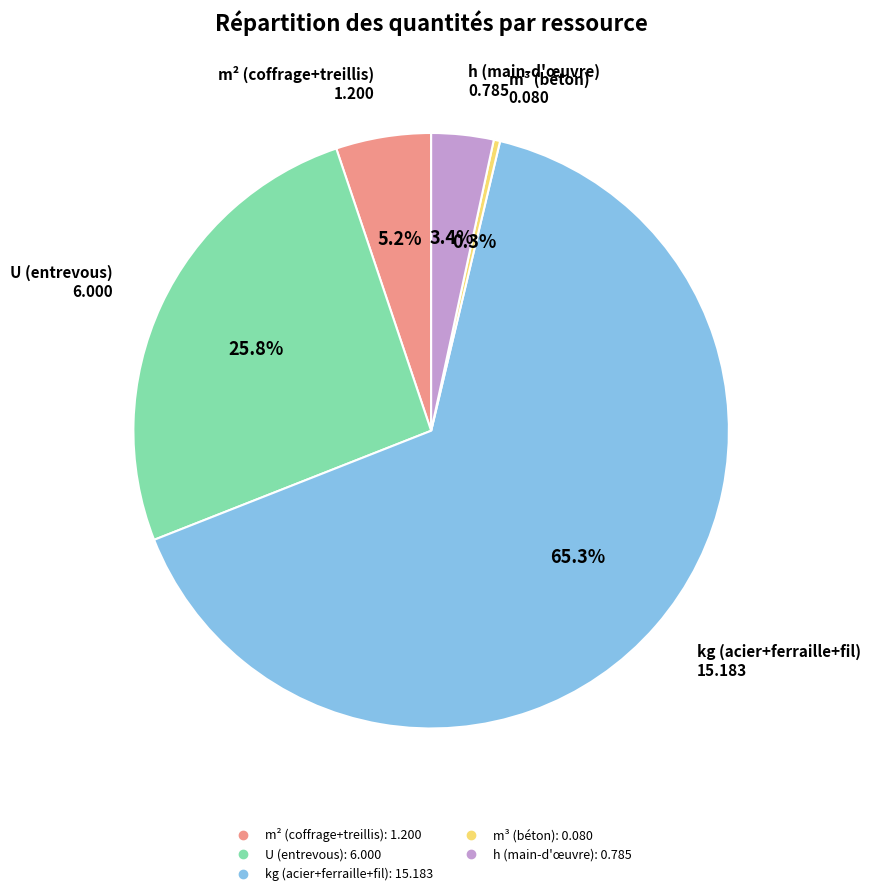

Is there a majority slice in this chart?

Yes